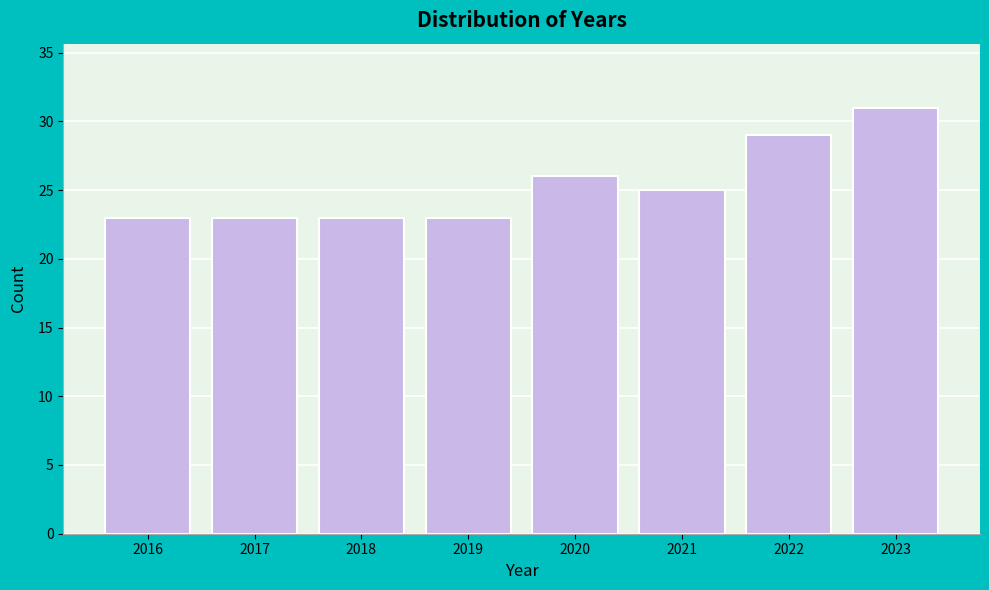

Reading left to right, extract all data points from this chart.

23	23	23	23	26	25	29	31